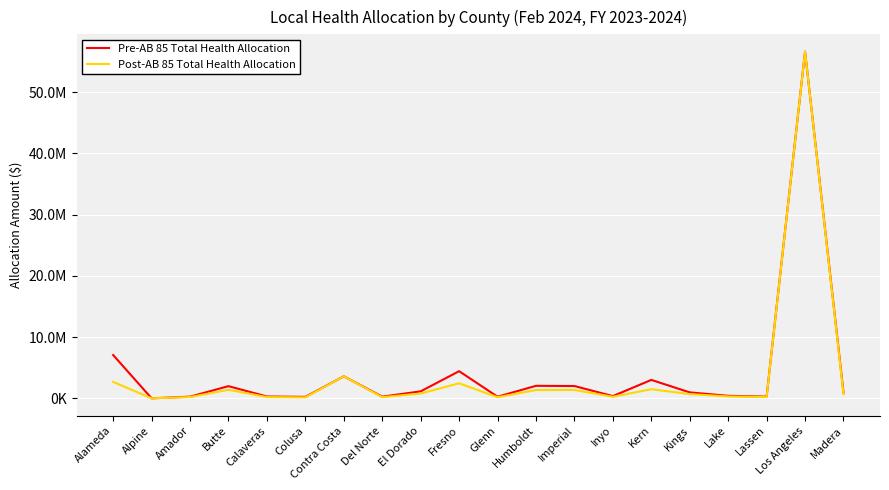

What is the maximum value for Post-AB 85 Total Health Allocation?

56604235.1